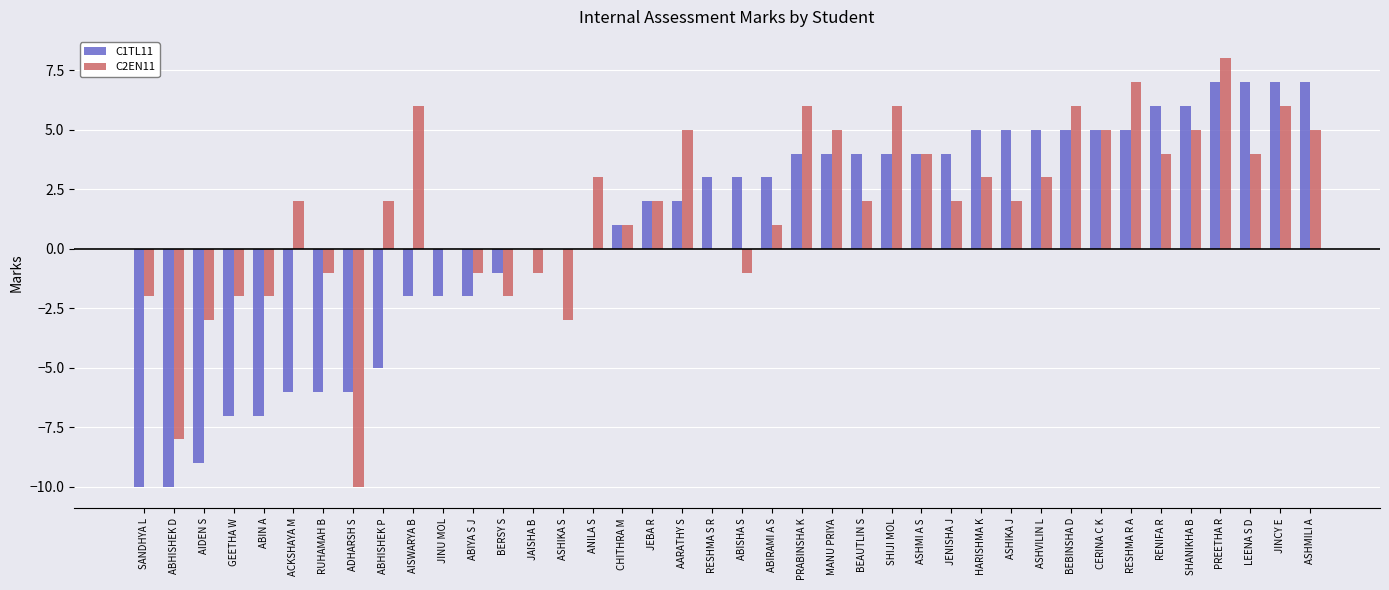

How many categories are shown in the chart?

40